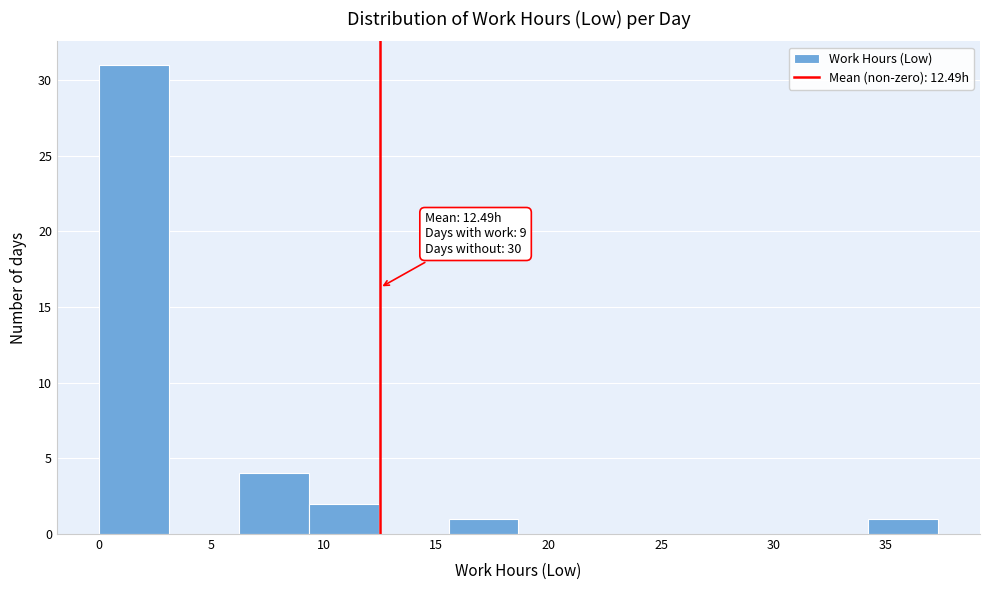

Which range on the x-axis has the tallest bar?

0.0 to 3.0